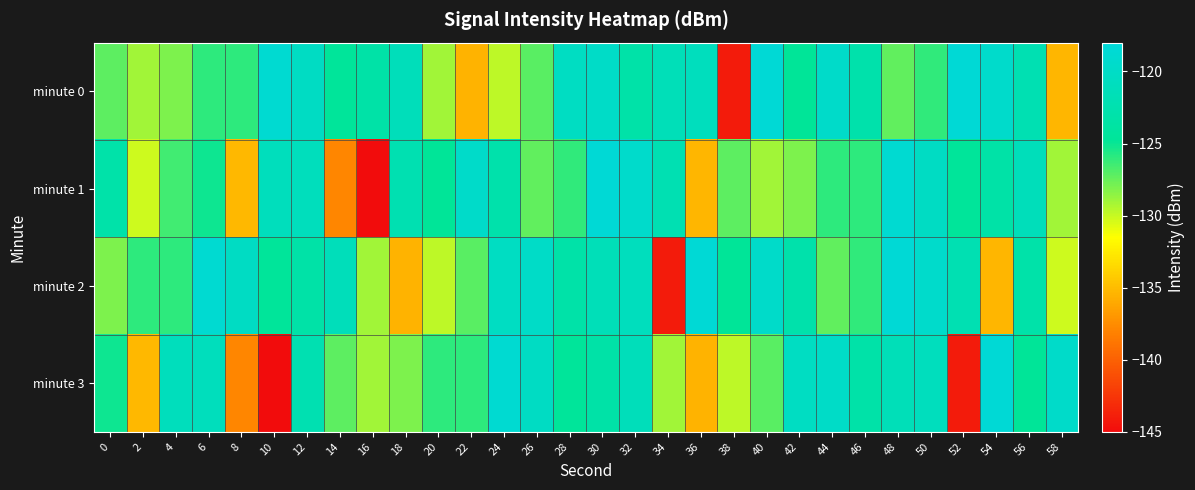

At which category is the sum across all series the highest?

30